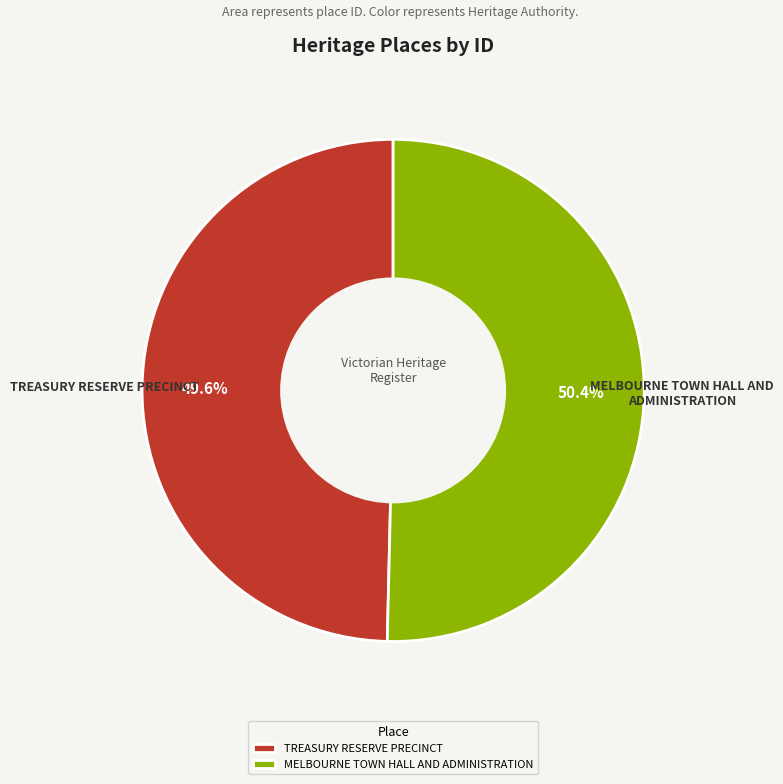

Count the number of slices in the pie.

2